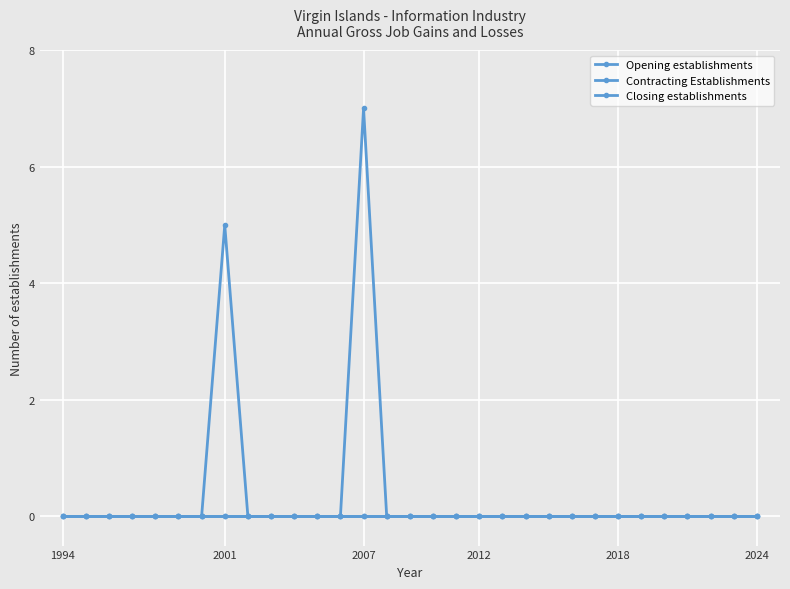

Rank the series by their maximum value, from highest to lowest.

Opening establishments, Contracting Establishments, Closing establishments